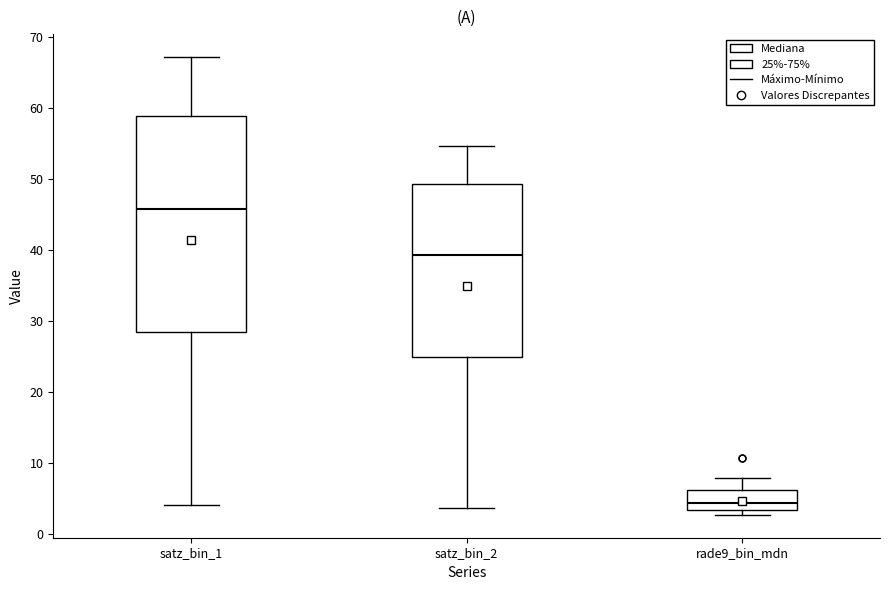

Comparing the boxes themselves (not the whiskers), which one is the tallest?

satz_bin_1